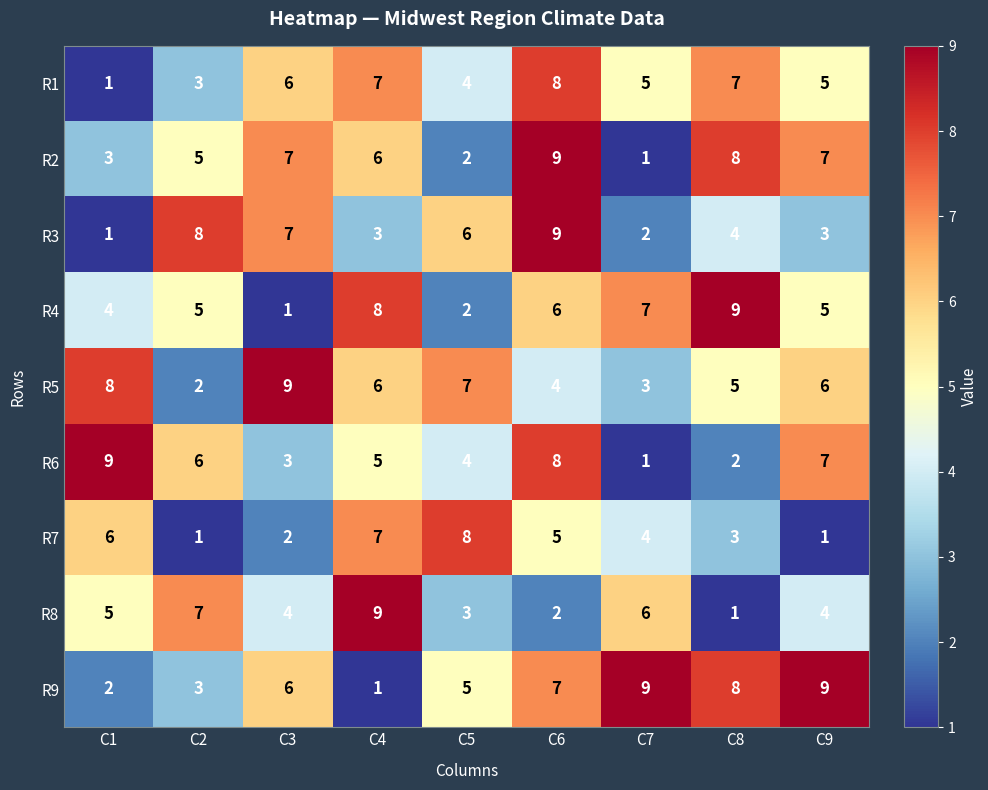

Where is R9 nearest to the value 5?

C5